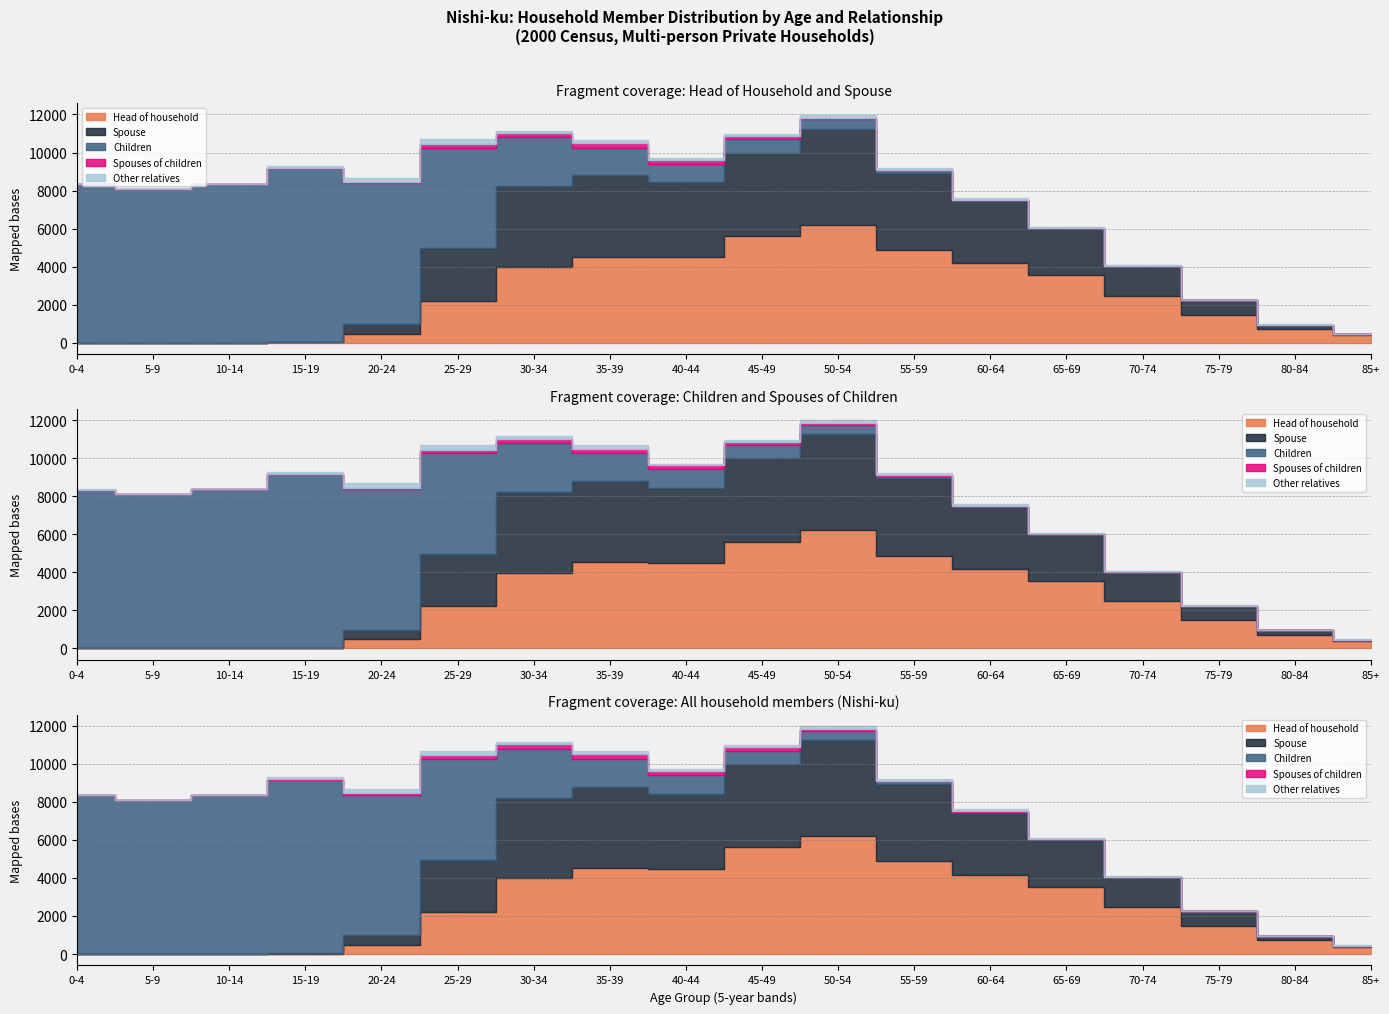

Where is the first local maximum for Spouse?

35-39